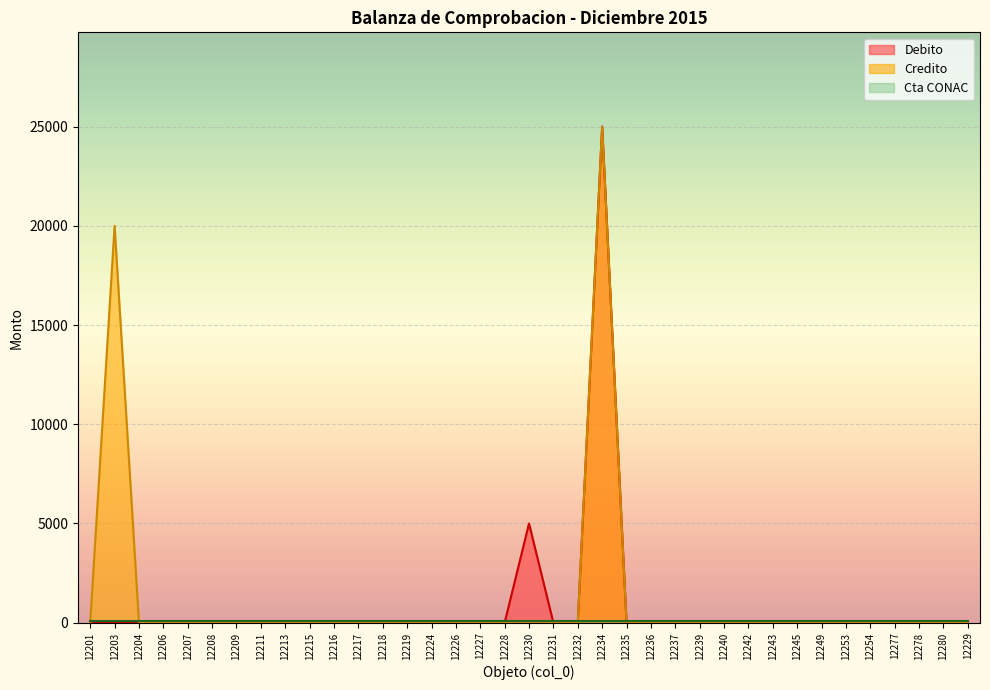

Where is the first local maximum for Credito?

12203